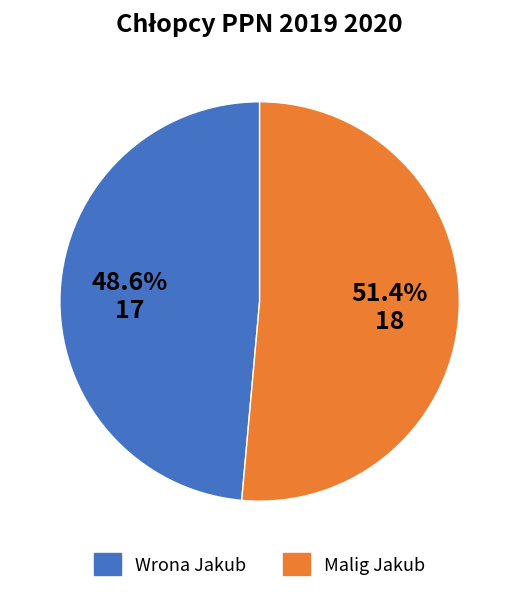

Which category has the biggest portion of the pie?

Malig Jakub